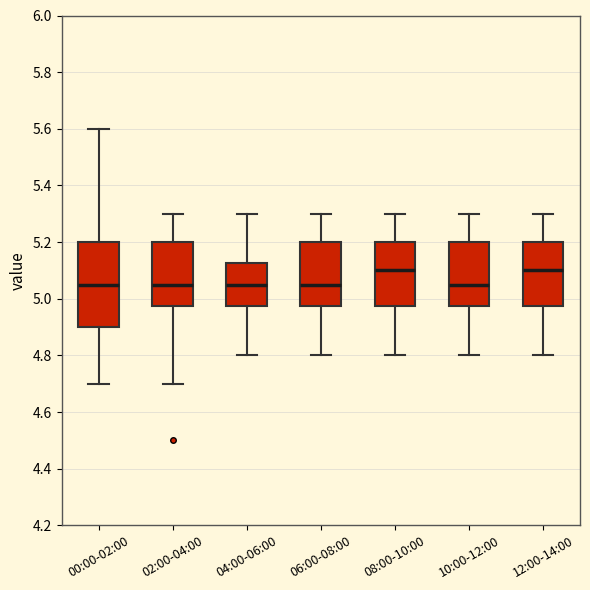

Where is the upper edge of the box for 08:00-10:00 on the y-axis? The values are not printed on the chart, so give them approximately, as read against the axis.

5.20